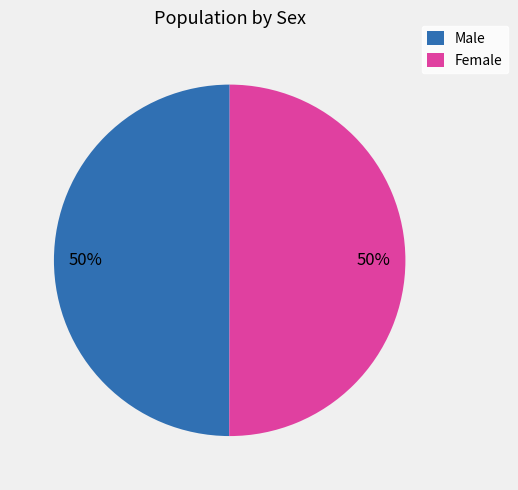

Approximately how many times larger is the value at Female compared to Male?

1.0